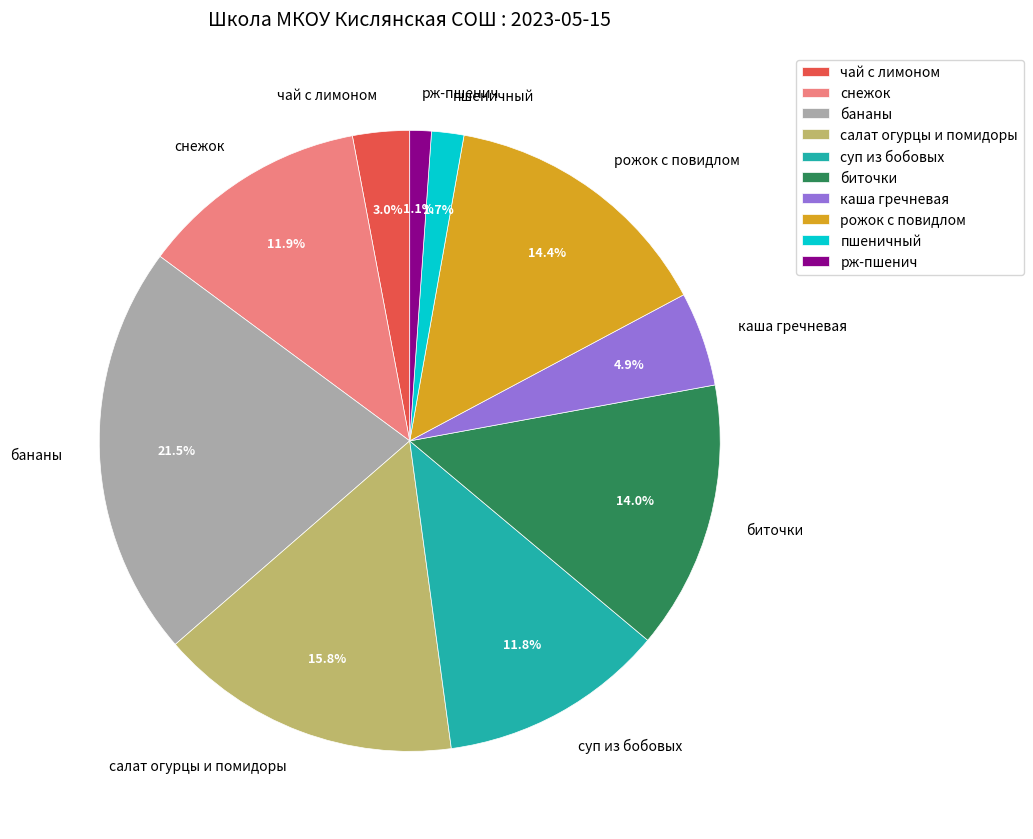

Combined, what portion of the pie is рожок с повидлом and каша гречневая?

19.3%